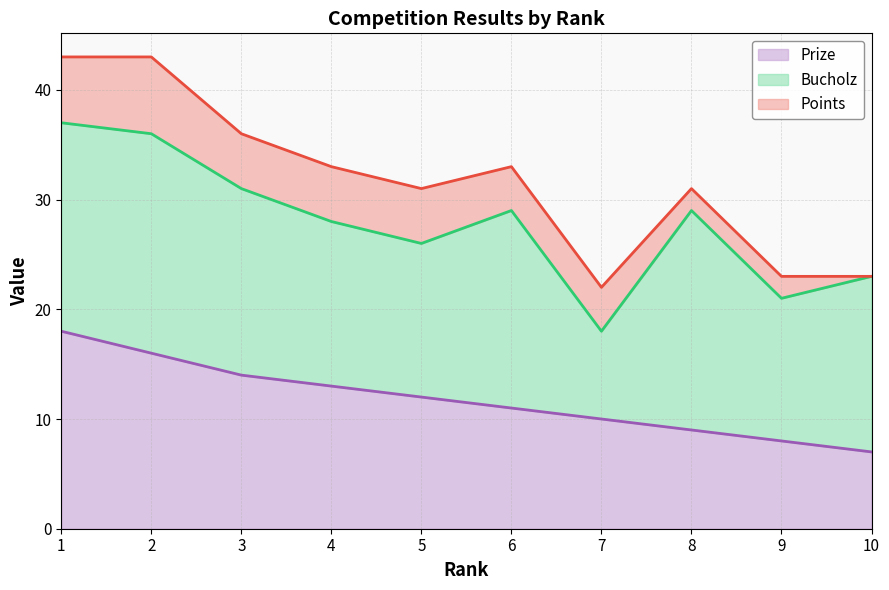

List the series in order of their overall mean, lowest first.

Points, Prize, Bucholz